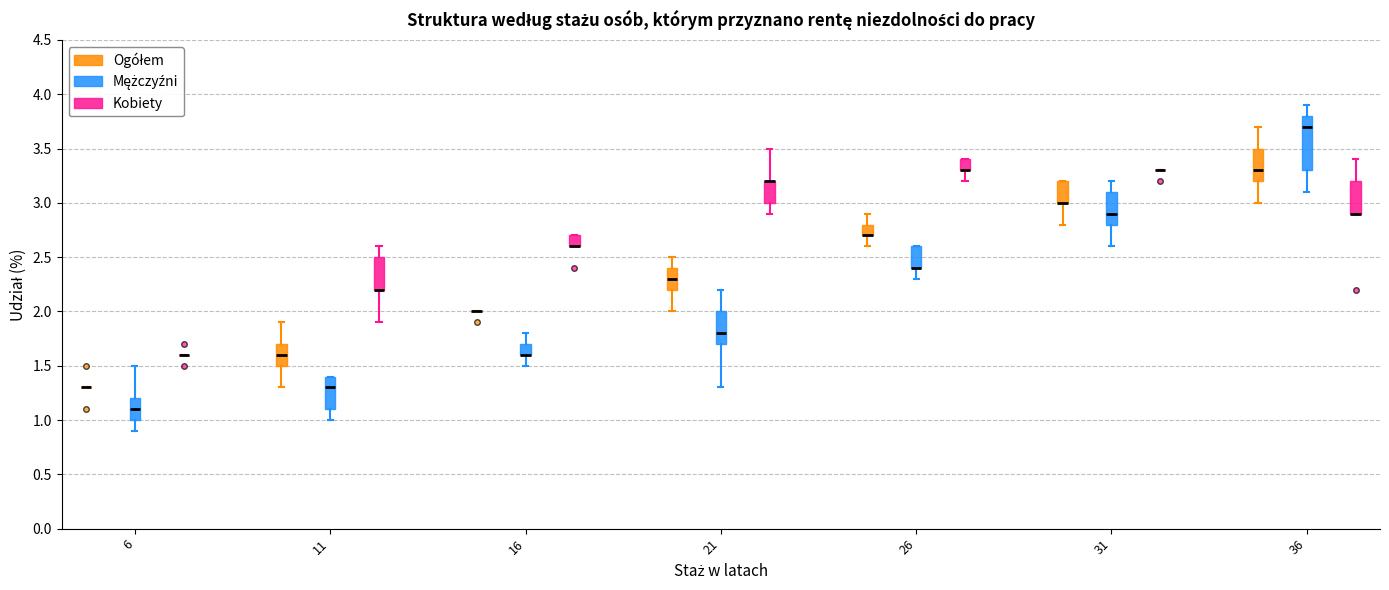

Which box is the tallest, from its lower edge to its upper edge?

36 (Mężczyźni)